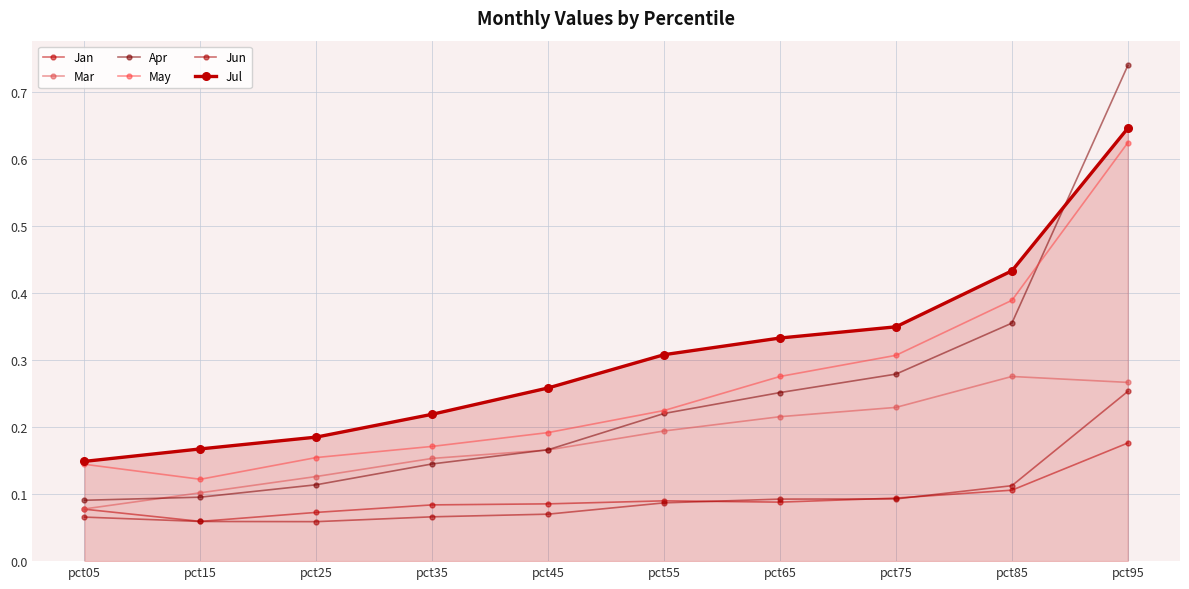

How many lines are shown in the chart?

6